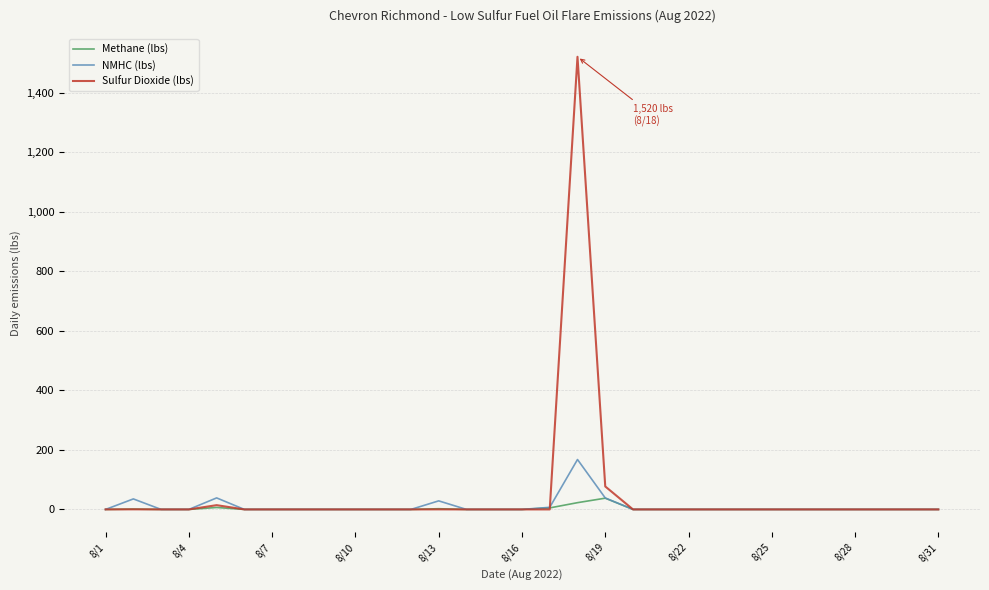

What is the maximum value for NMHC (lbs)?

167.6